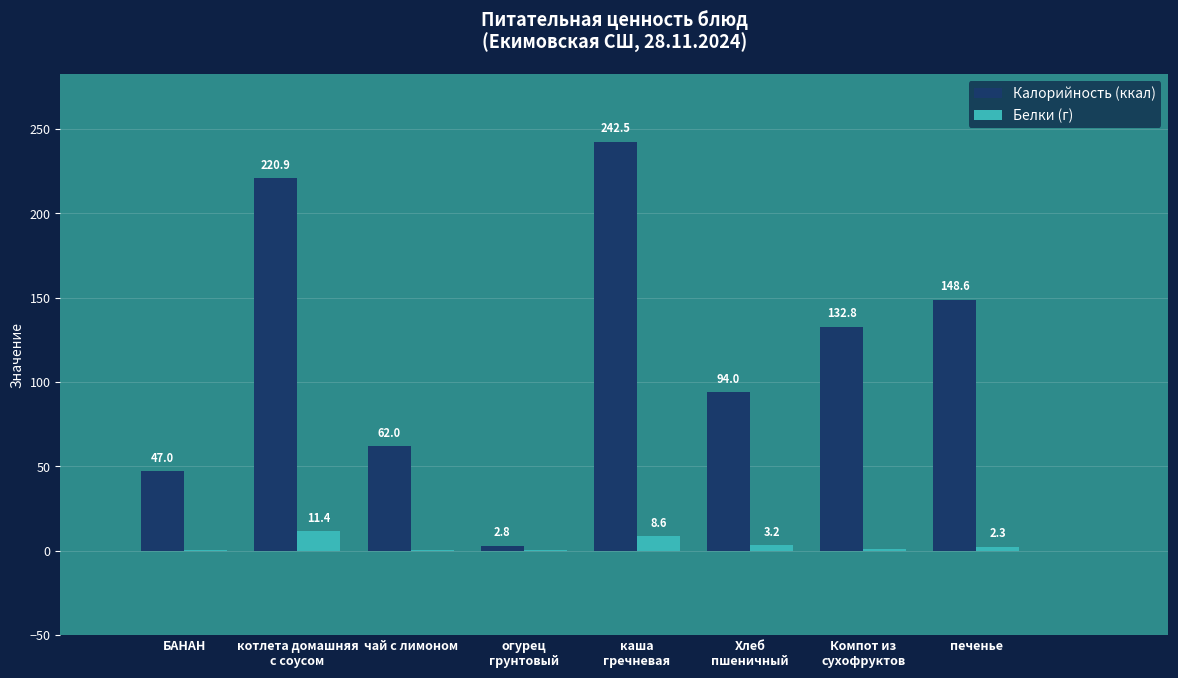

What is the greatest value displayed?

242.5